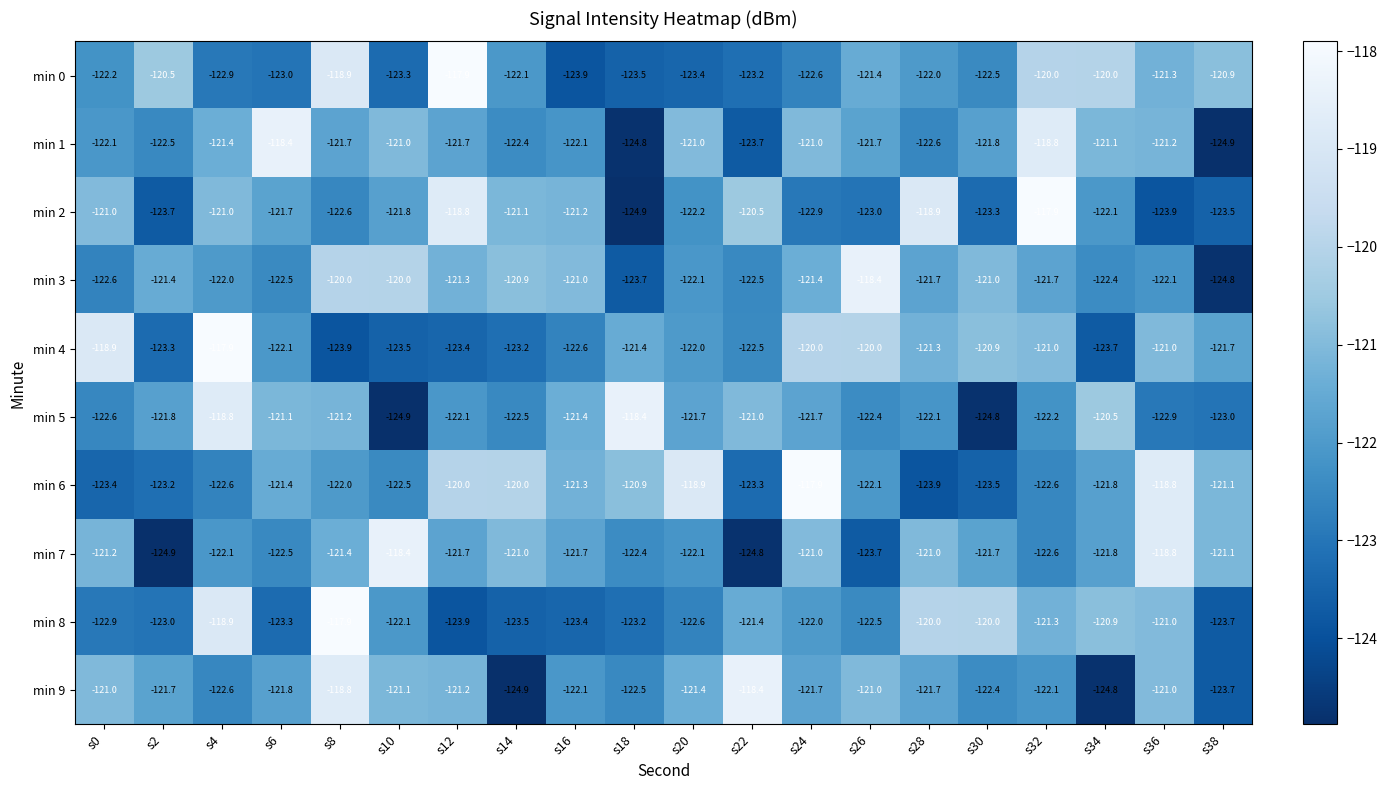

What is the difference between the highest and lowest values at s28?

5.0